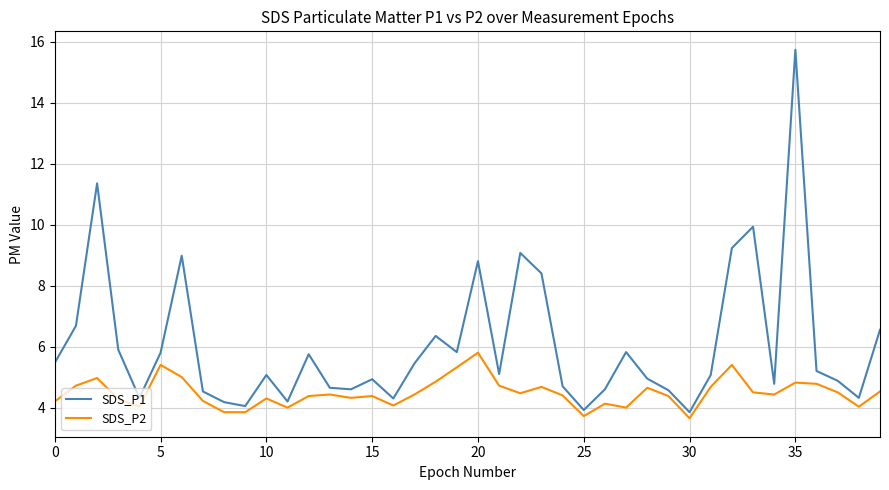

What is the highest value of the SDS_P1 series?

15.7